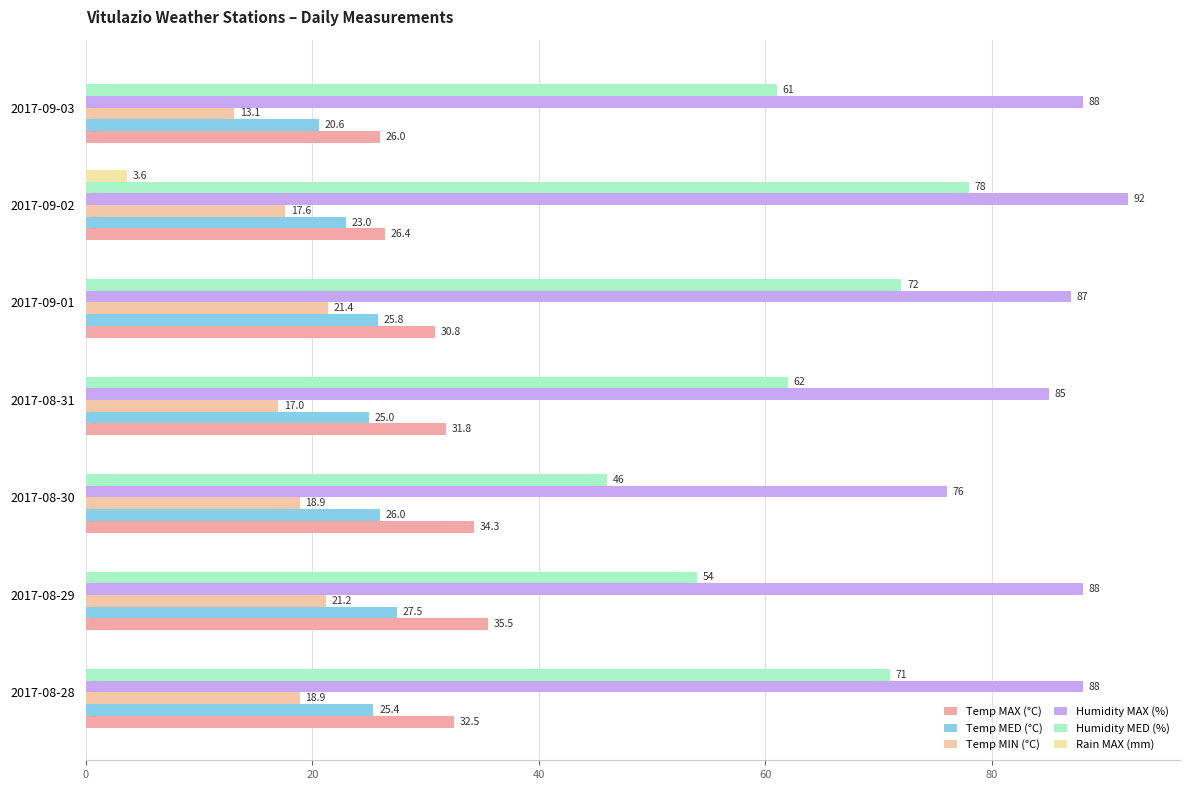

Where is Humidity MAX (%) nearest to the value 84?

2017-08-31